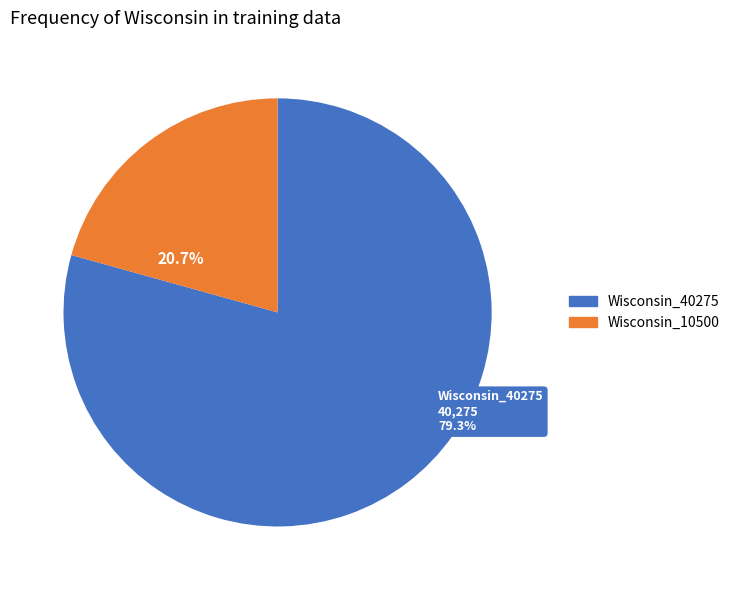

Which has a higher value, Wisconsin_10500 or Wisconsin_40275?

Wisconsin_40275